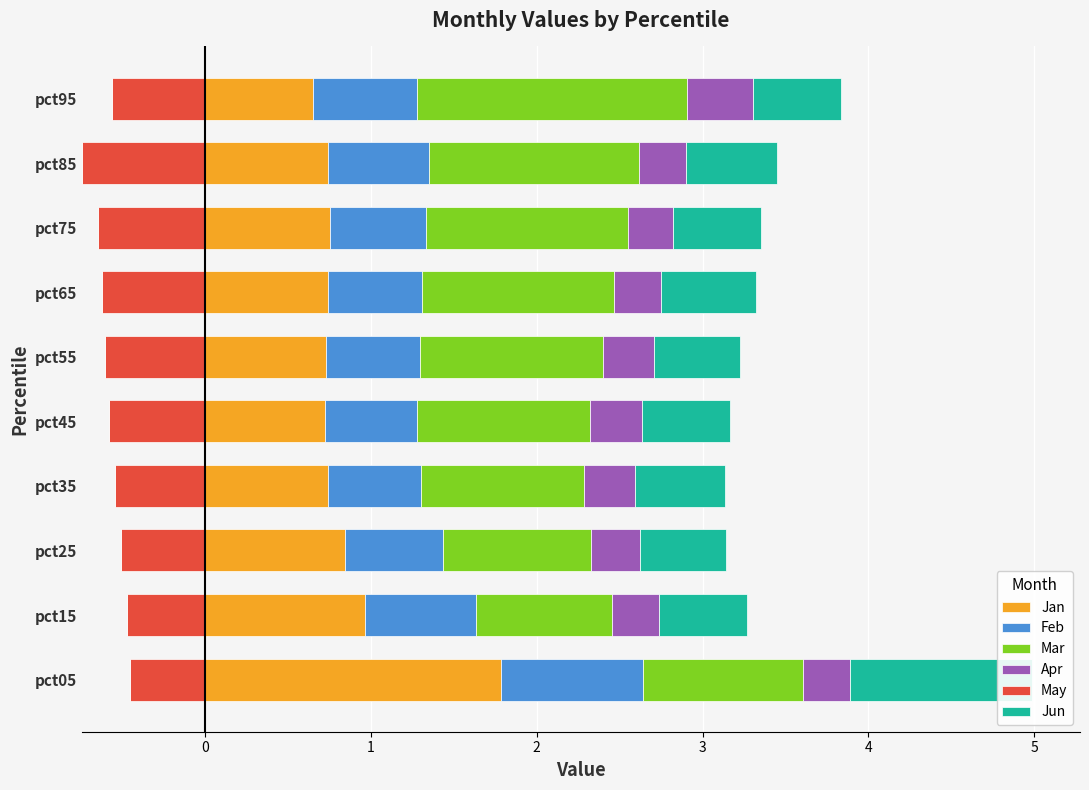

What are all the series names shown in the legend?

Jan, Feb, Mar, Apr, May, Jun